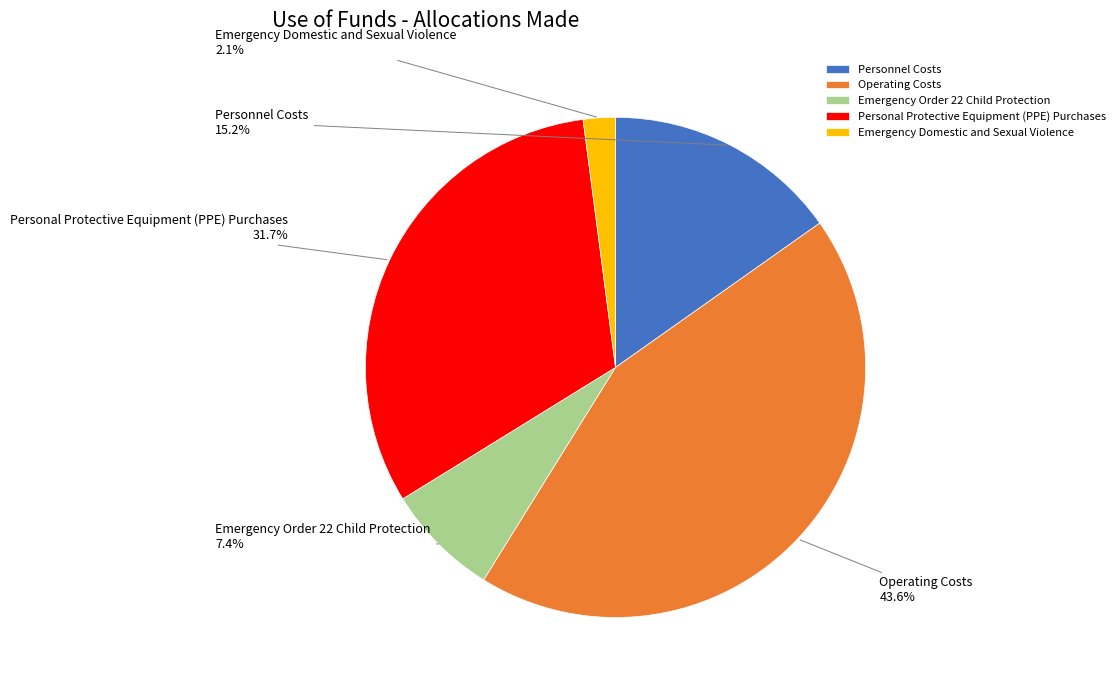

To the nearest percent, what is the combined percentage of Personnel Costs and Emergency Order 22 Child Protection?

23%